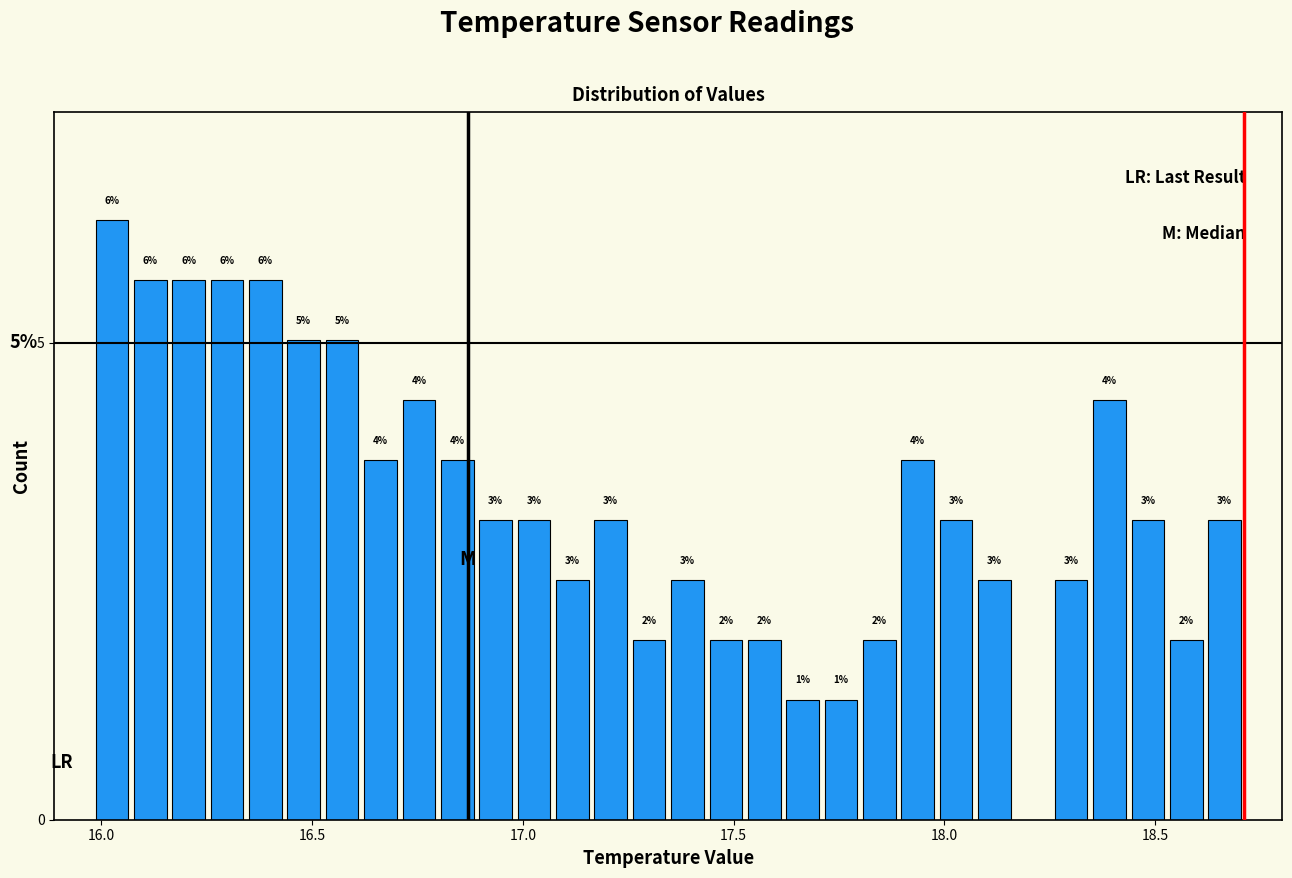

Around what value on the x-axis is the tallest bar? Give the approximate position of its centre, as read against the axis.

16.05